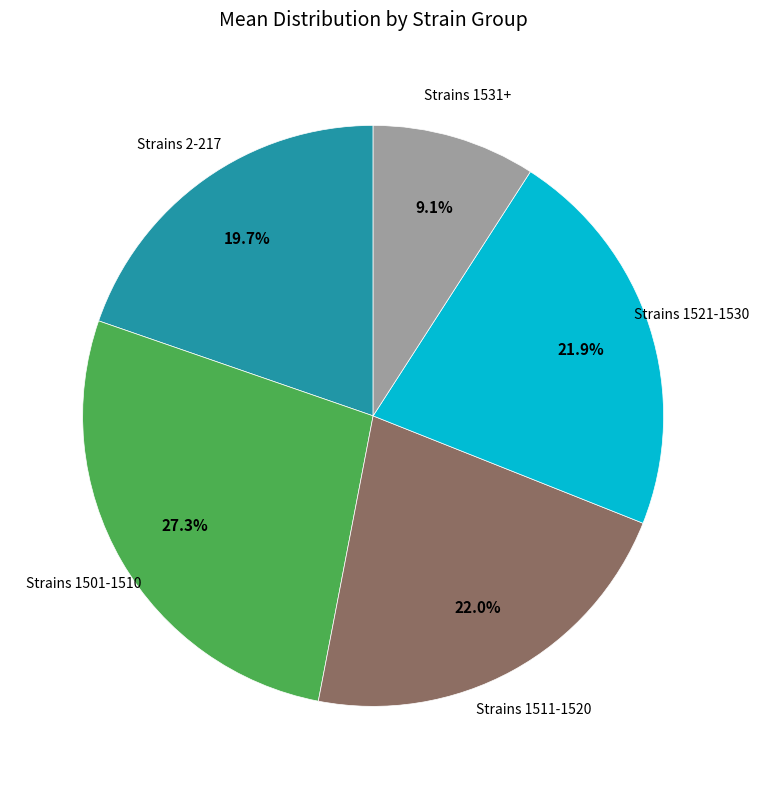

Does any single category account for the majority?

No